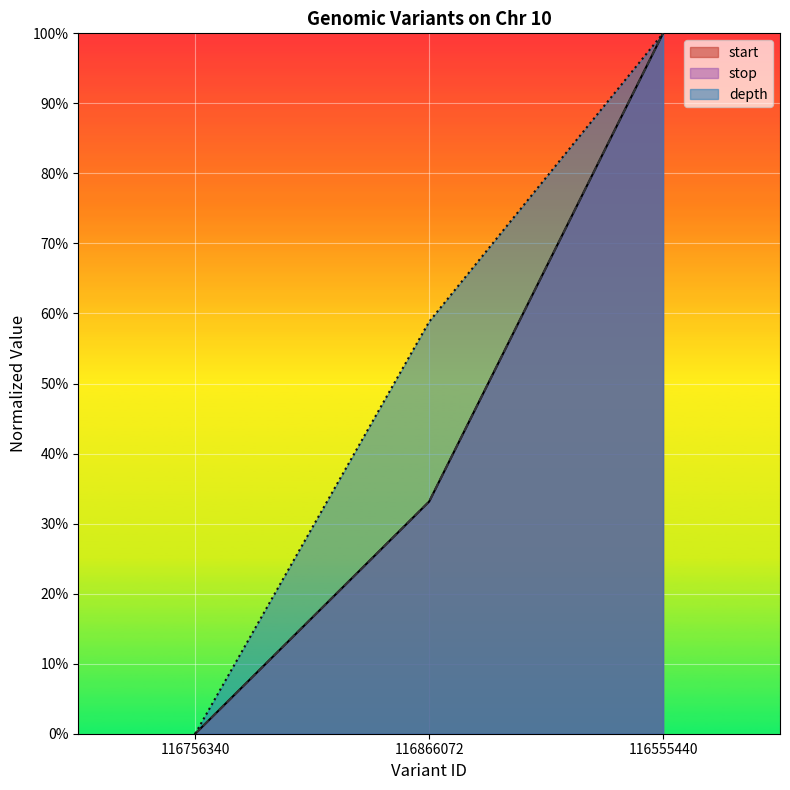

At 116756340, list the series in order from smallest to largest.

start, stop, depth